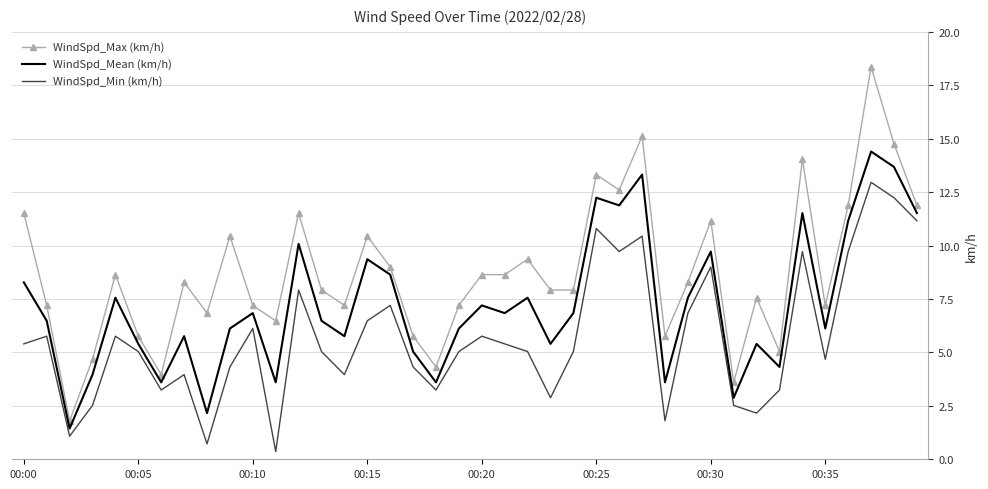

What is the minimum value shown in the chart?

0.4